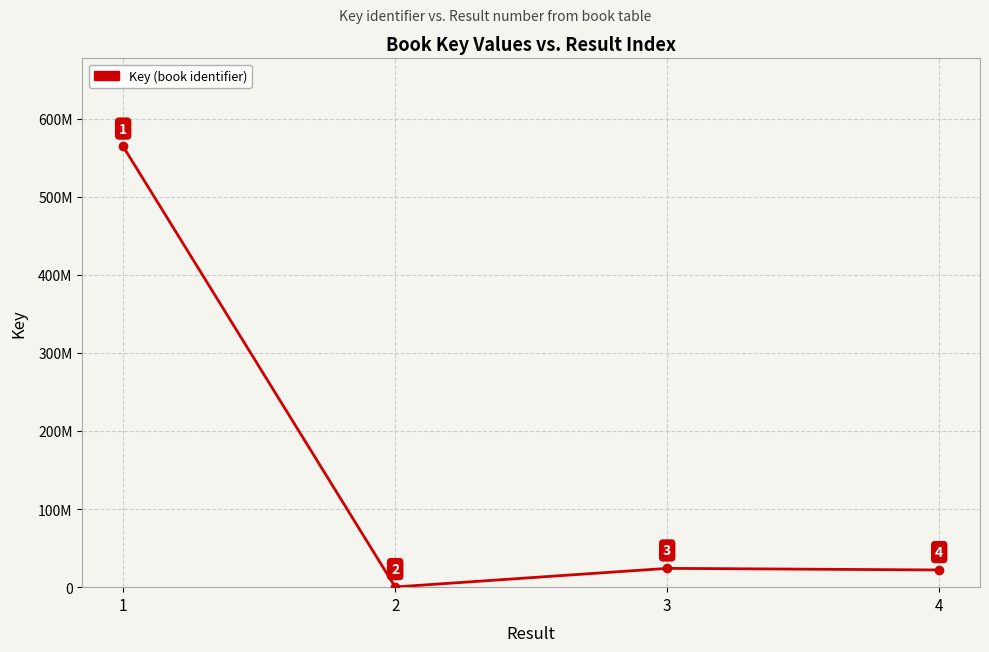

How many lines are shown in the chart?

1